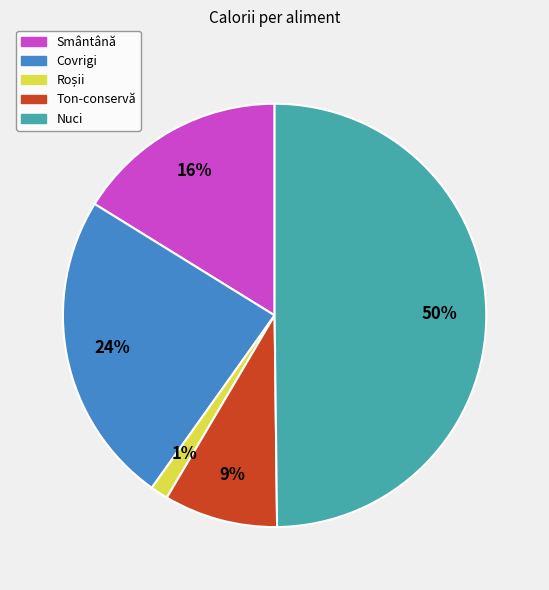

Count the number of slices in the pie.

5